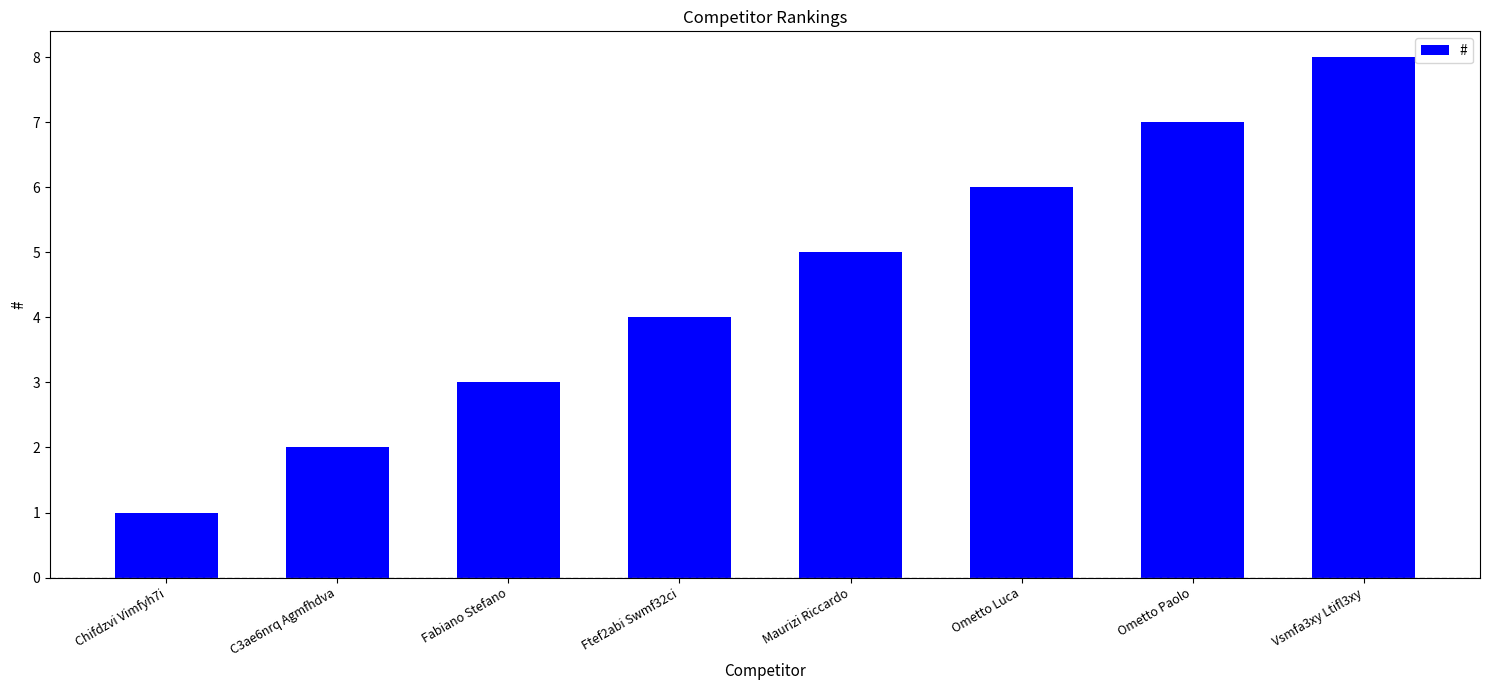

What is the difference between the maximum and minimum values?

7